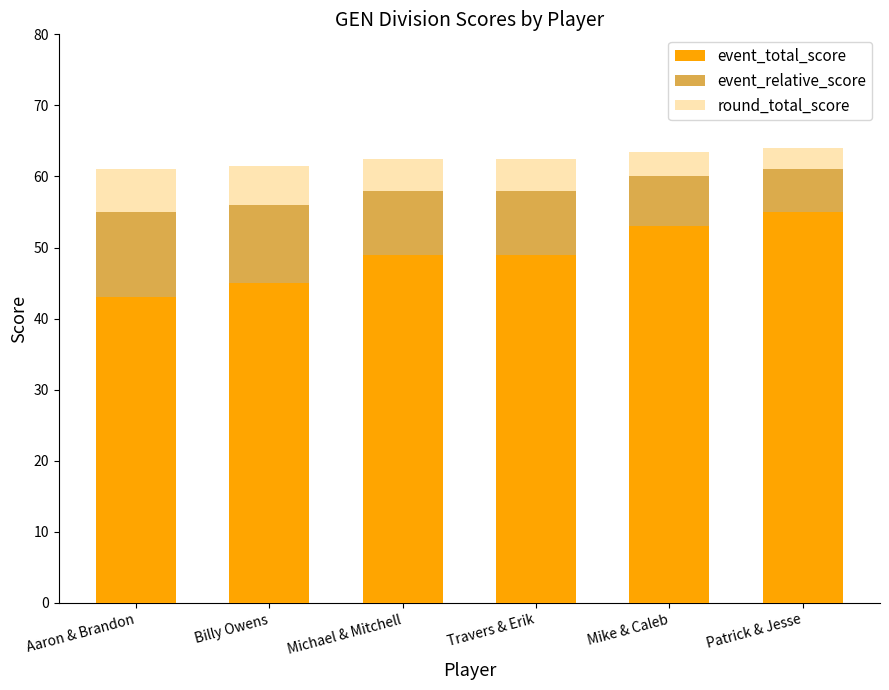

What is the sum of the event_total_score values at Aaron & Brandon and Patrick & Jesse?

98.0